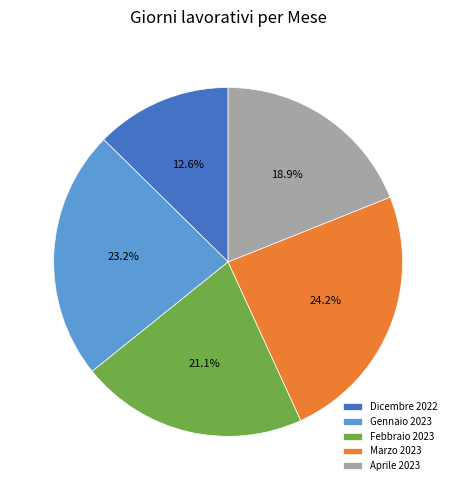

What percentage is the Aprile 2023 slice, to the nearest percent?

19%